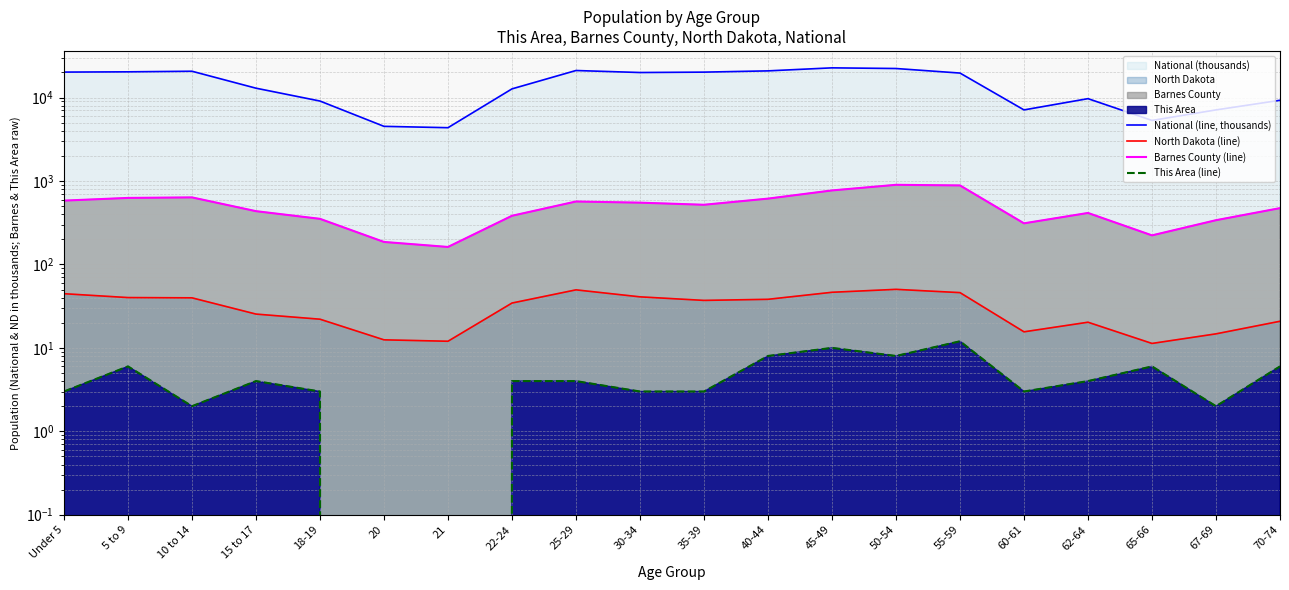

Rank the series at 60-61 from highest to lowest value.

National (line, thousands), Barnes County (line), North Dakota (line), This Area (line)